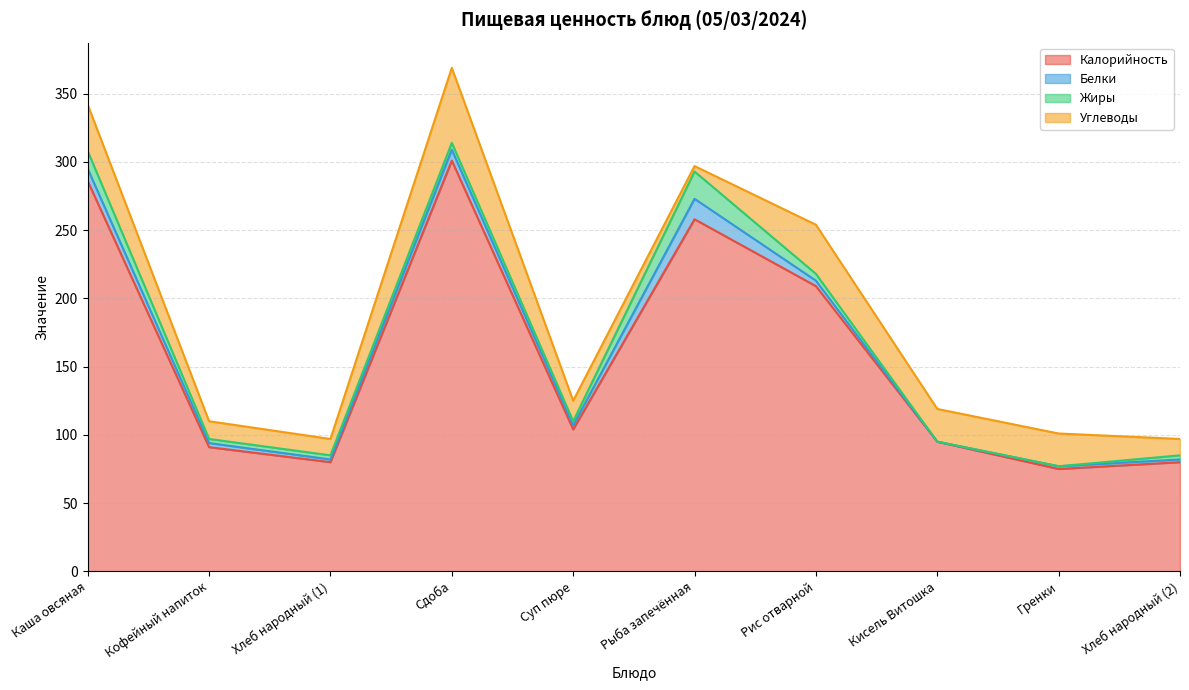

What is the sum of all Калорийность values?

1579